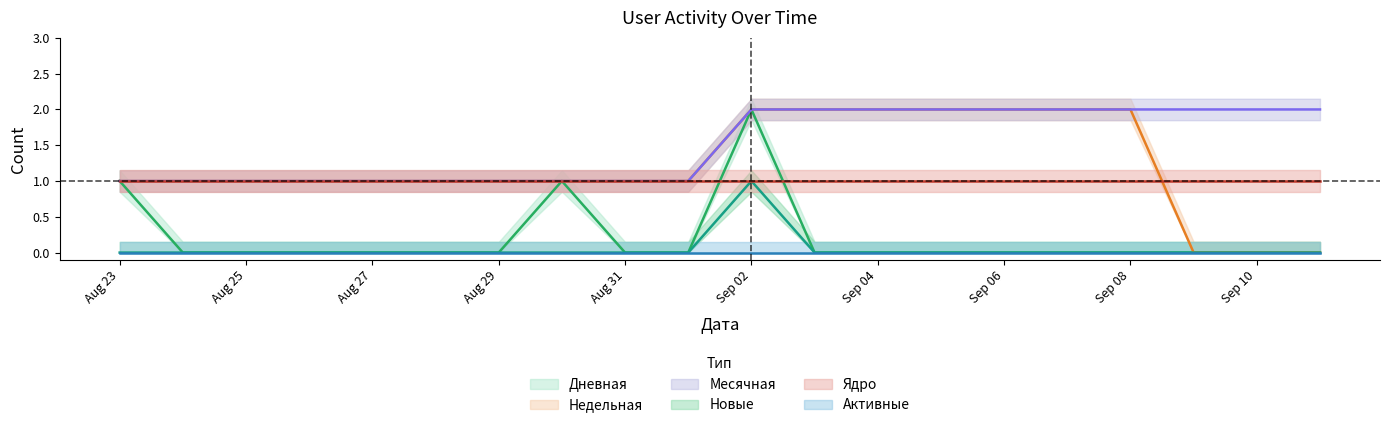

What is the approximate value of Месячная at 2020-08-30?

1